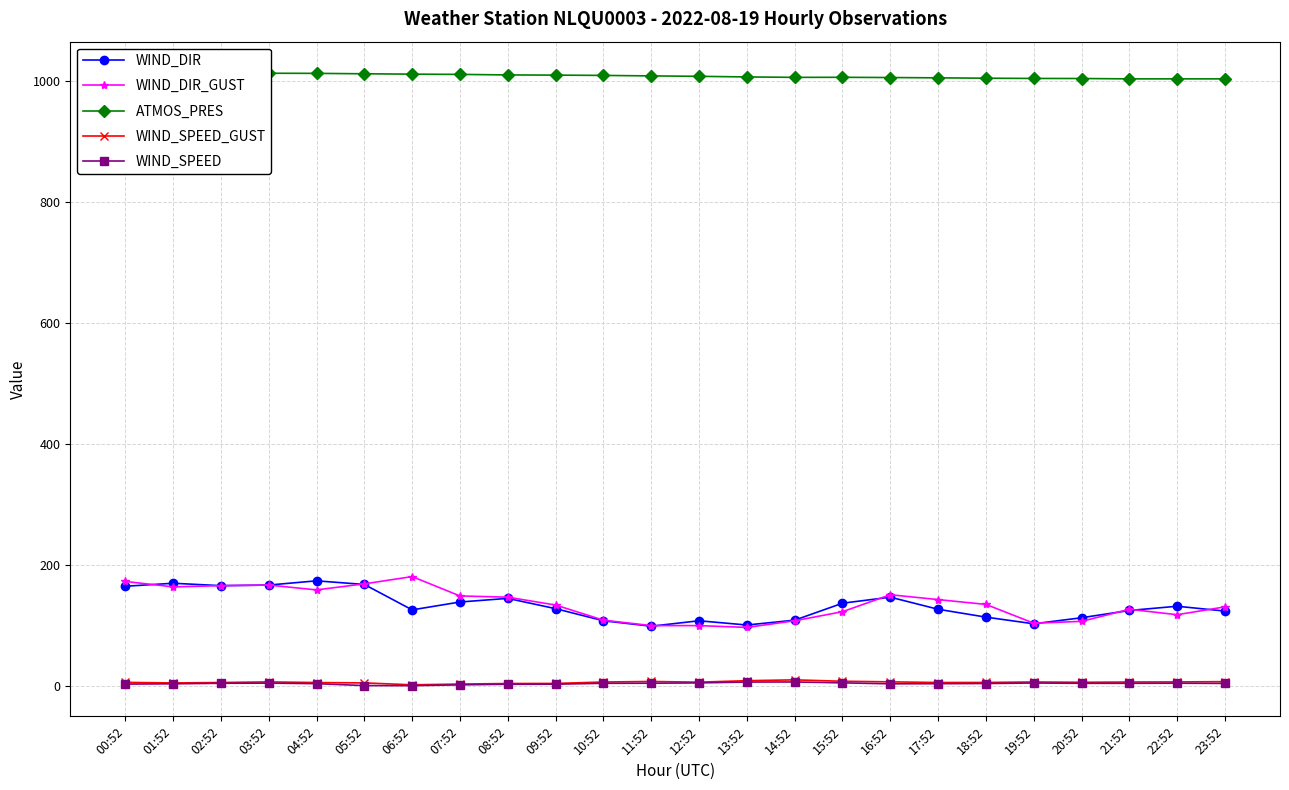

Reading right to left, extract all data points from this chart.

WIND_DIR: 124.0	132.0	125.0	113.0	103.0	114.0	127.0	147.0	137.0	109.0	101.0	108.0	99.0	108.0	128.0	145.0	139.0	126.0	168.0	174.0	167.0	166.0	170.0	165.0
WIND_DIR_GUST: 131.0	118.0	127.0	107.0	104.0	135.0	143.0	151.0	123.0	108.0	97.0	100.0	100.0	109.0	134.0	147.0	149.0	181.0	169.0	159.0	167.0	166.0	164.0	173.0
ATMOS_PRES: 1003.4	1003.4	1003.4	1004.0	1004.1	1004.5	1005.1	1005.6	1006.0	1005.9	1006.6	1007.6	1008.3	1009.1	1009.6	1009.9	1010.8	1011.2	1011.8	1012.5	1012.7	1013.0	1013.7	1014.2
WIND_SPEED_GUST: 7.4	7.0	6.8	6.3	6.9	6.1	6.0	7.1	8.1	10.4	9.0	6.6	7.7	6.8	4.4	4.3	3.4	2.2	5.3	5.9	7.0	6.0	5.2	6.2
WIND_SPEED: 4.5	4.8	4.7	4.6	5.1	4.3	4.0	3.8	5.4	6.9	6.8	5.3	4.8	4.7	3.2	3.1	2.1	0.8	0.9	4.1	5.0	4.7	3.8	3.4